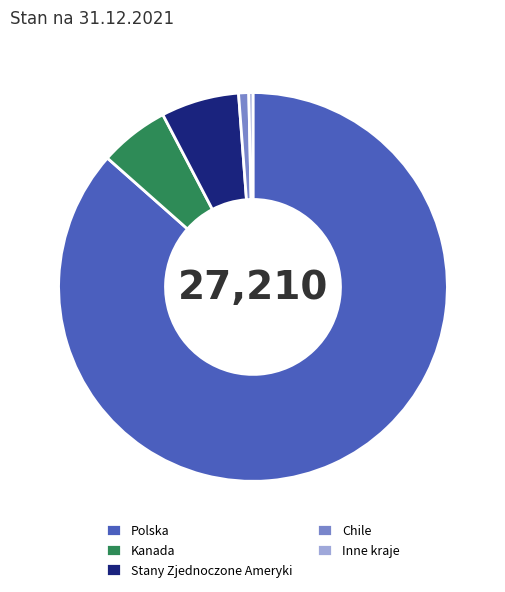

Which slice is the largest?

Polska